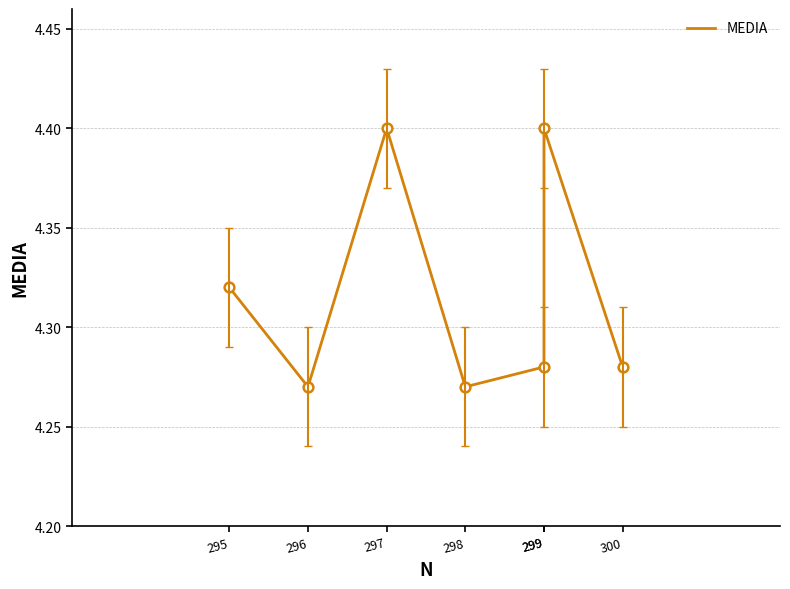

List the labels in order of value, smallest first.

296, 298, 299, 300, 295, 297, 299